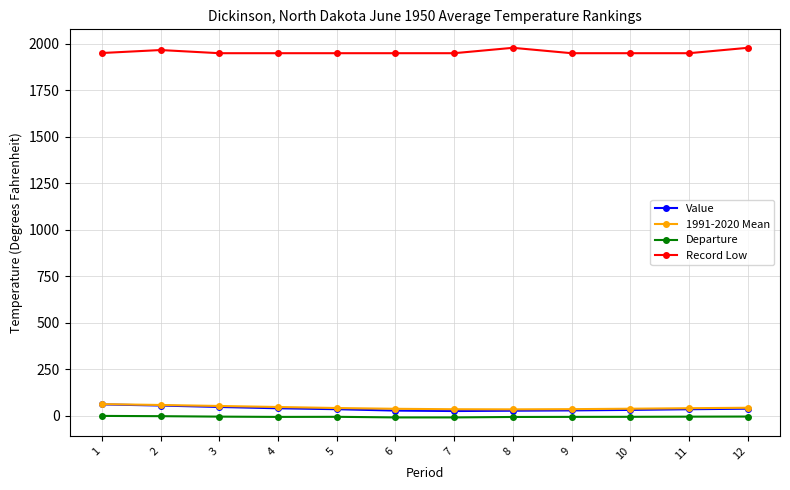

What is the lowest value of the Record Low series?

1950.0